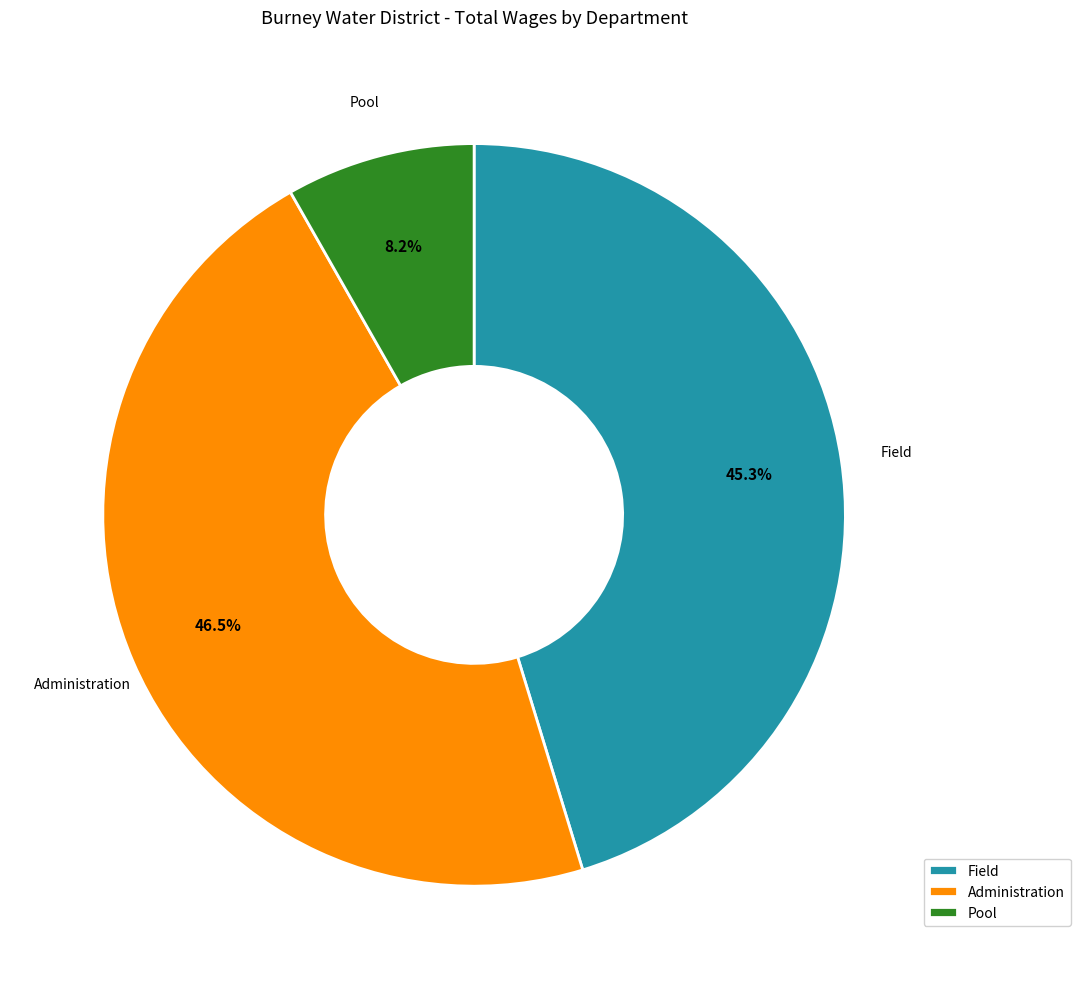

Combined, what portion of the pie is Field and Pool?

53.5%